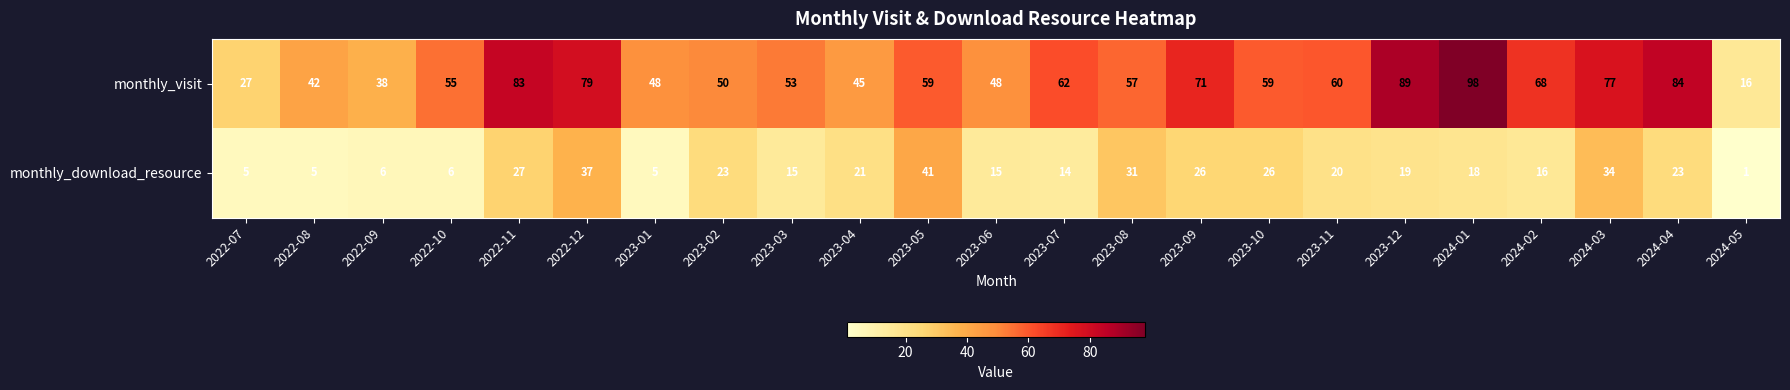

Is the value of monthly_download_resource at 2022-08 greater than the value of monthly_visit at 2022-11?

No